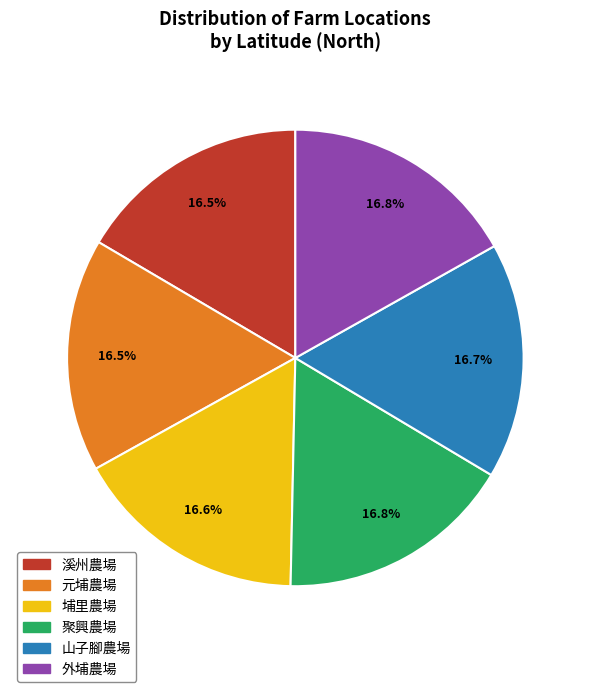

To the nearest percent, what percentage of the pie is 山子腳農場?

17%